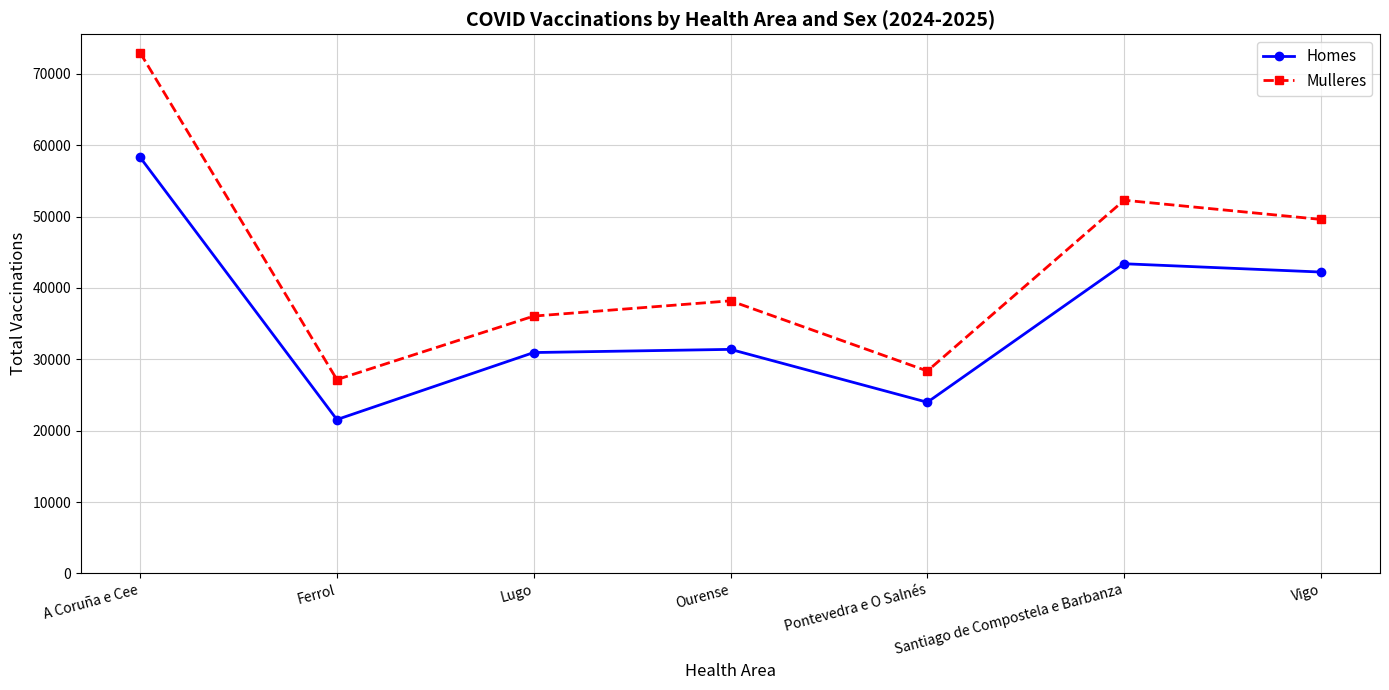

What is the label of the 6th point from the left?

Santiago de Compostela e Barbanza